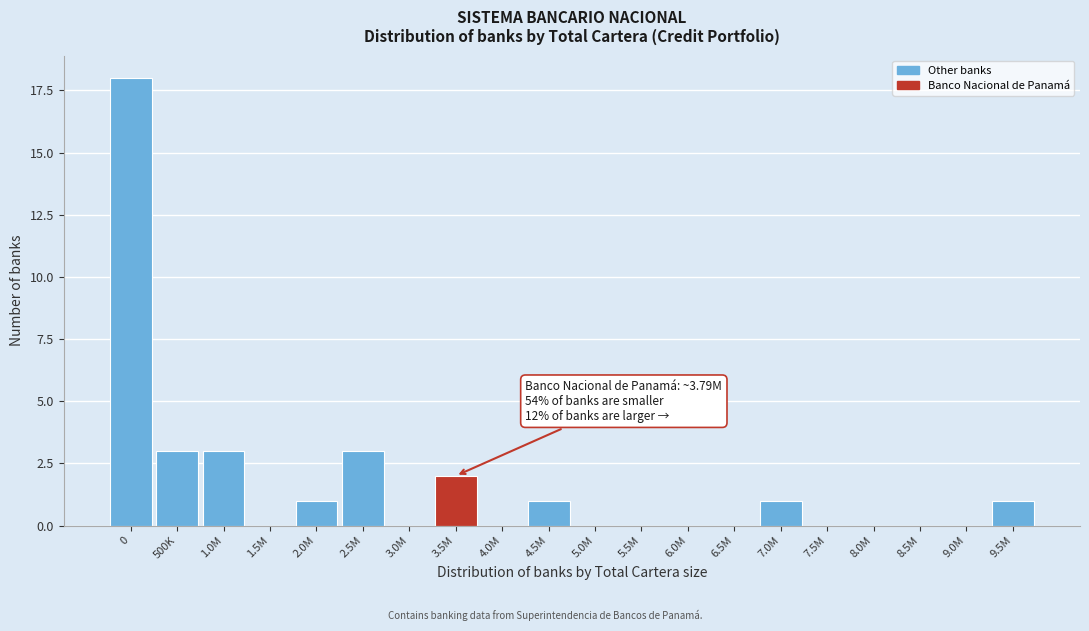

Reading left to right, transcribe all the data shown in this chart.

0=18	500K=3	1.0M=3	1.5M=0	2.0M=1	2.5M=3	3.0M=0	3.5M=2	4.0M=0	4.5M=1	5.0M=0	5.5M=0	6.0M=0	6.5M=0	7.0M=1	7.5M=0	8.0M=0	8.5M=0	9.0M=0	9.5M=1